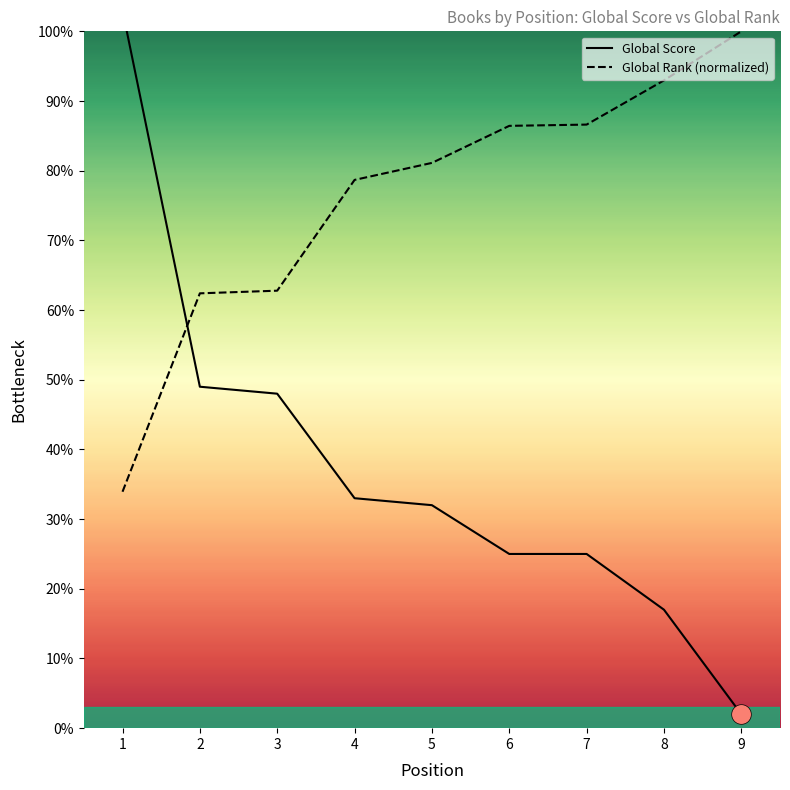

What are all the series names shown in the legend?

Global Score, Global Rank (normalized)